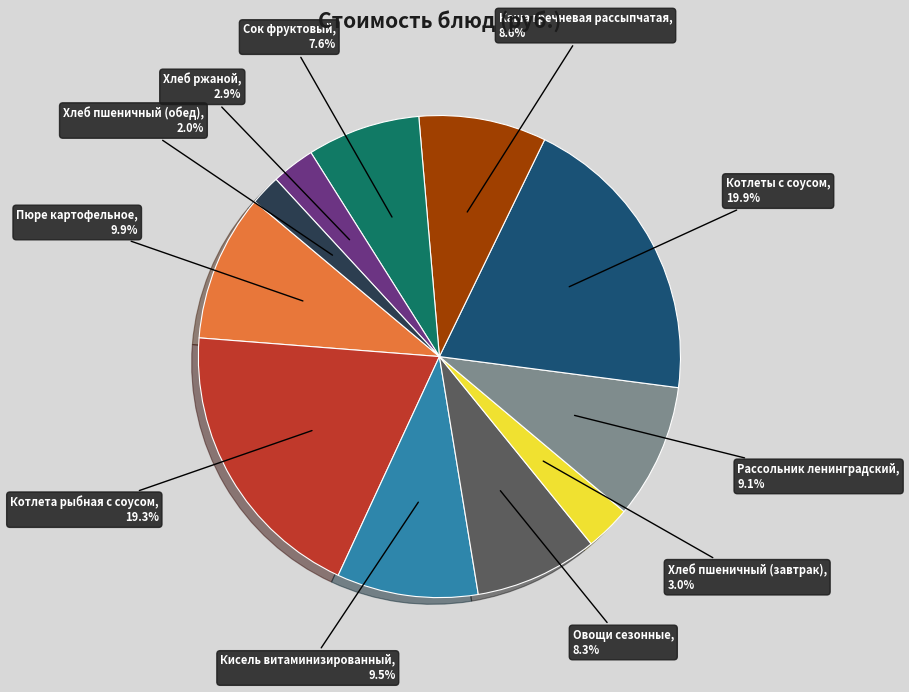

Which slice is the largest?

Котлеты с соусом